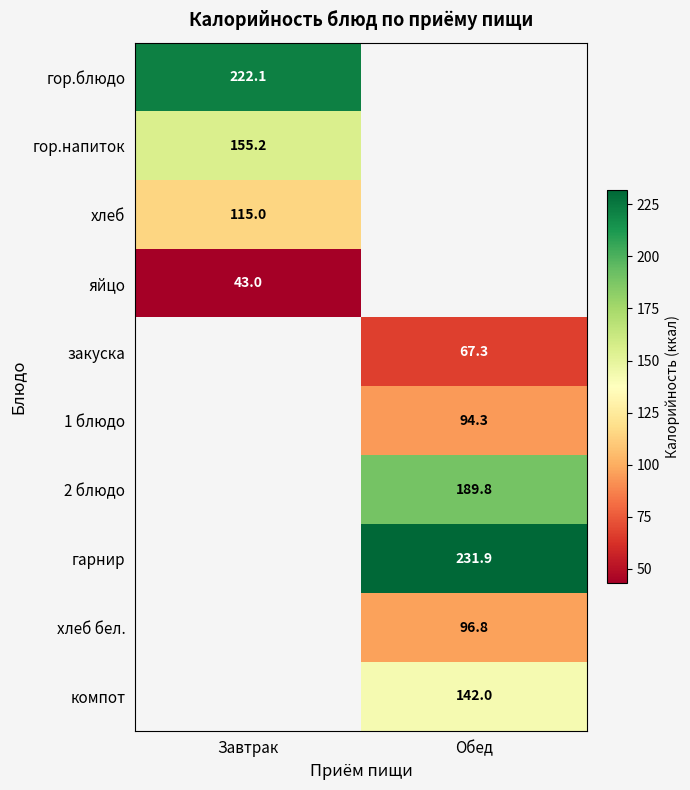

How many series are shown in this chart?

10